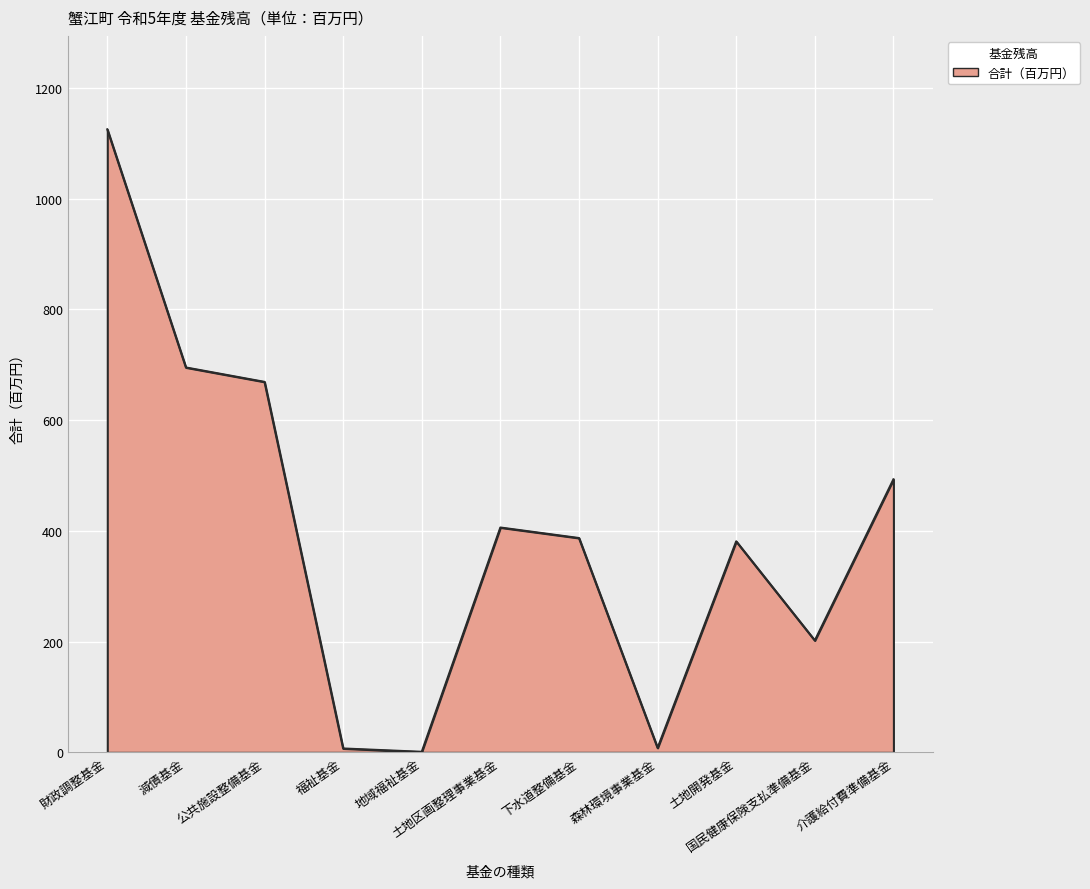

What position from the left is 福祉基金?

4